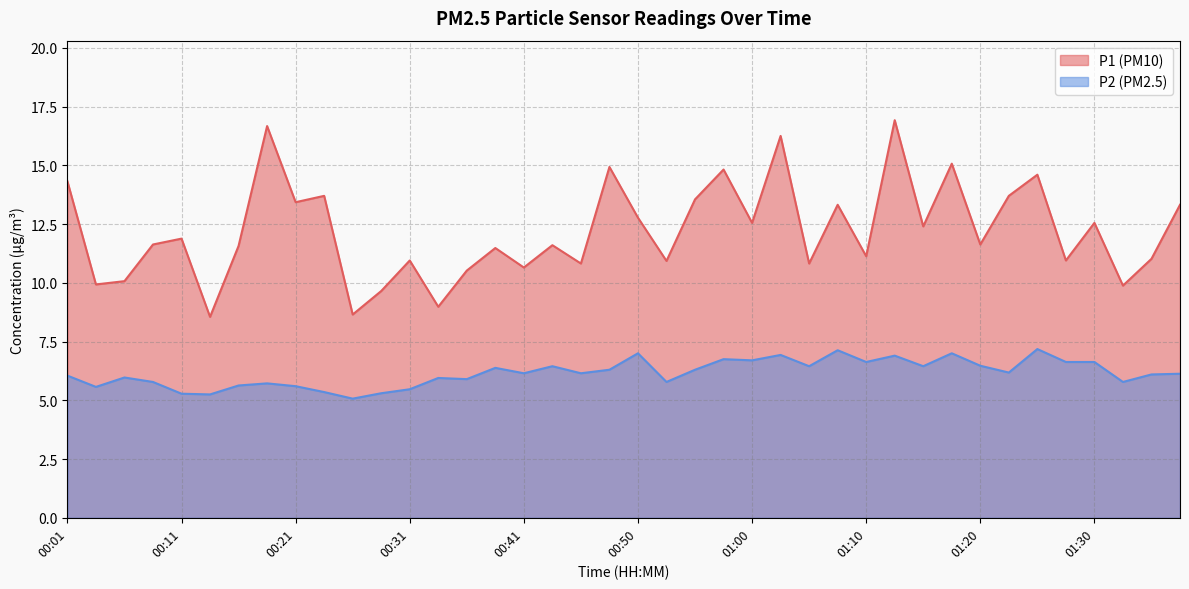

Rank the series at 00:58 from lowest to highest value.

P2, P1